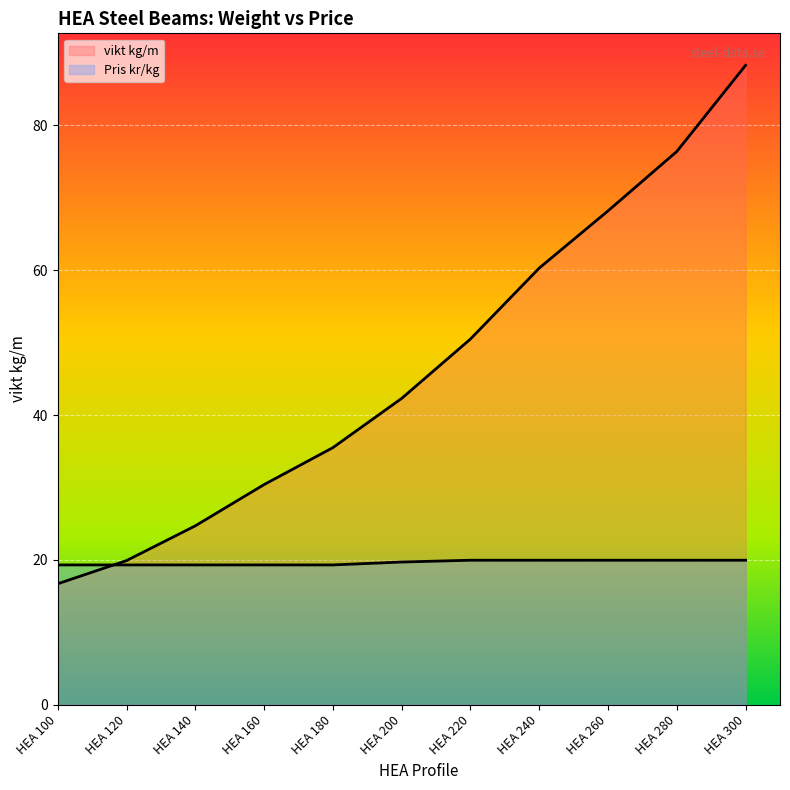

At which category does the chart reach its minimum across all series?

HEA 100